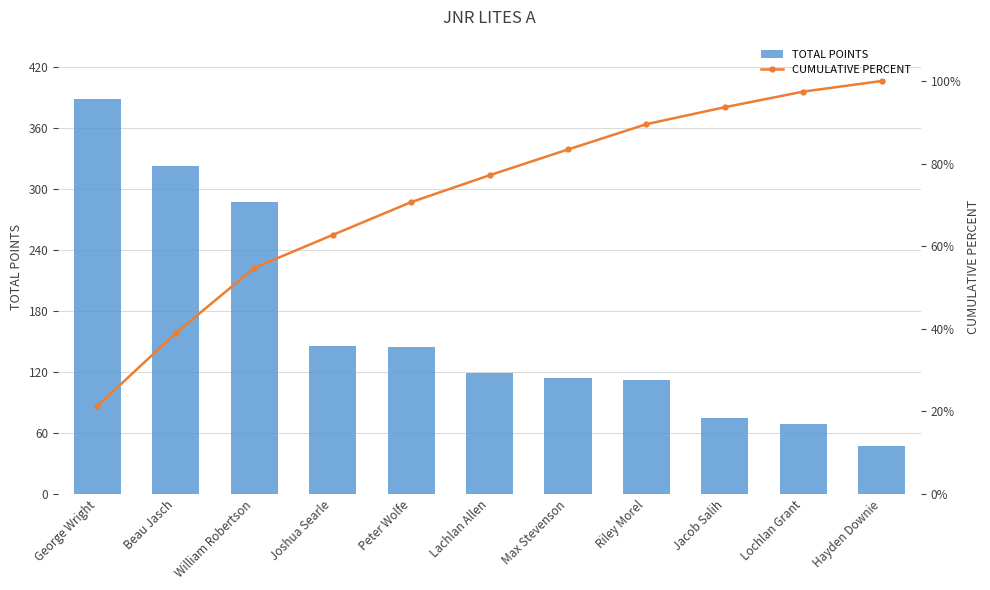

What is the label of the 8th bar from the left?

Riley Morel